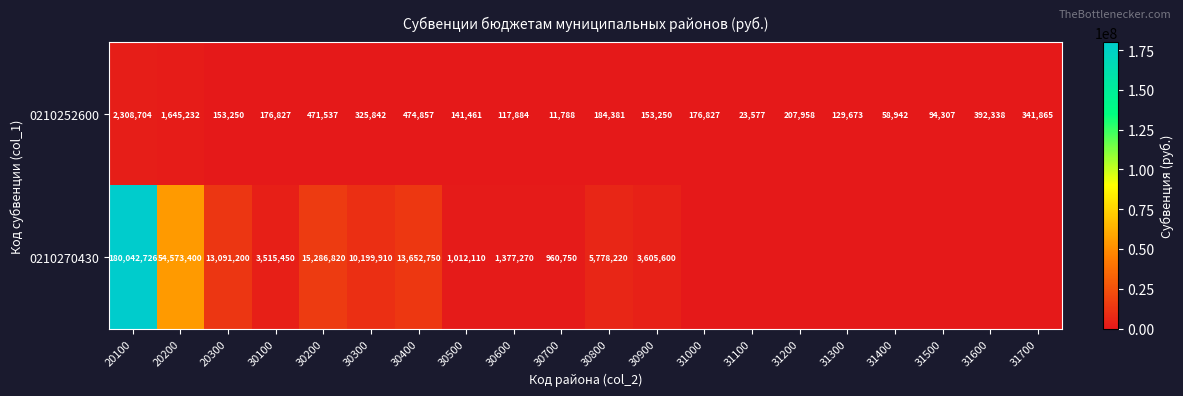

How many data points does each series have?

20